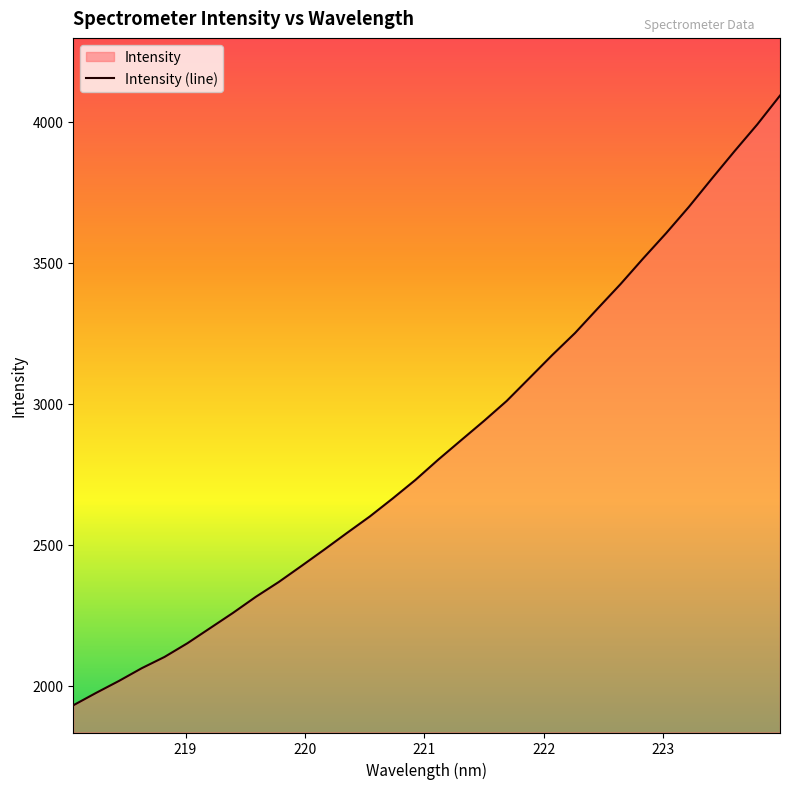

What is the maximum value shown in the chart?

4093.7